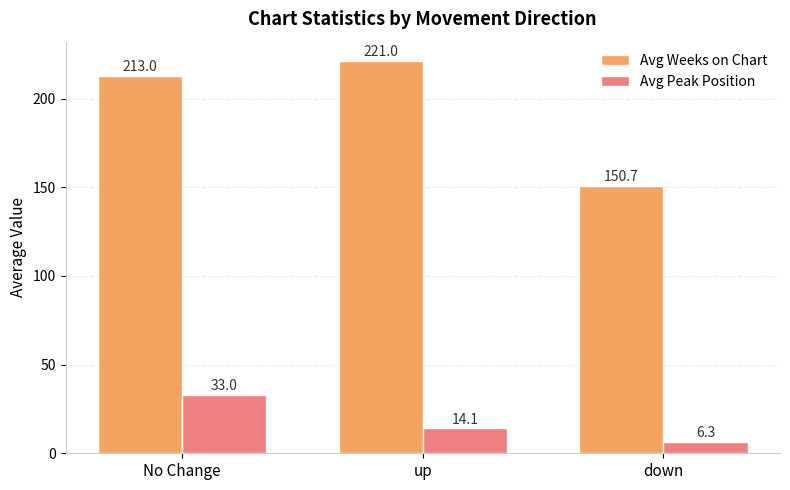

What is the value of the Avg Peak Position bar at the 1st from the left?

33.0